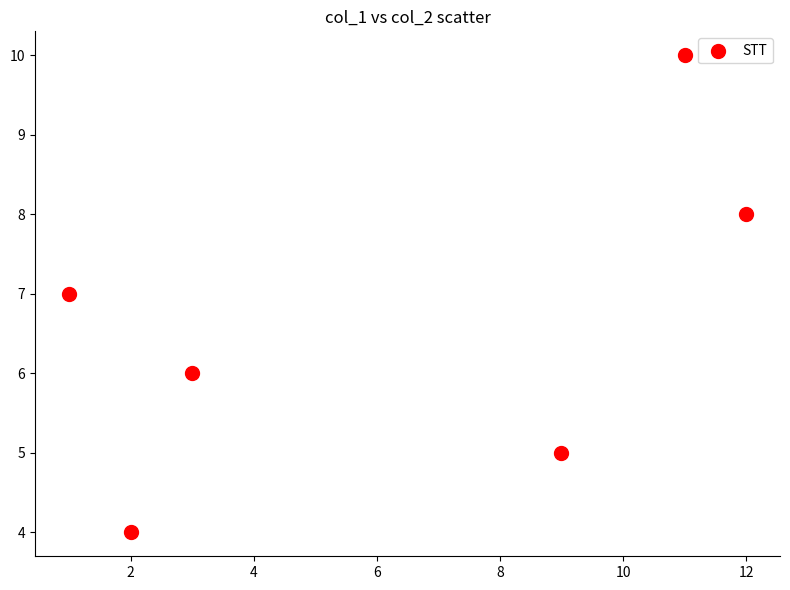

What is the range of Y values (max minus min)?

6